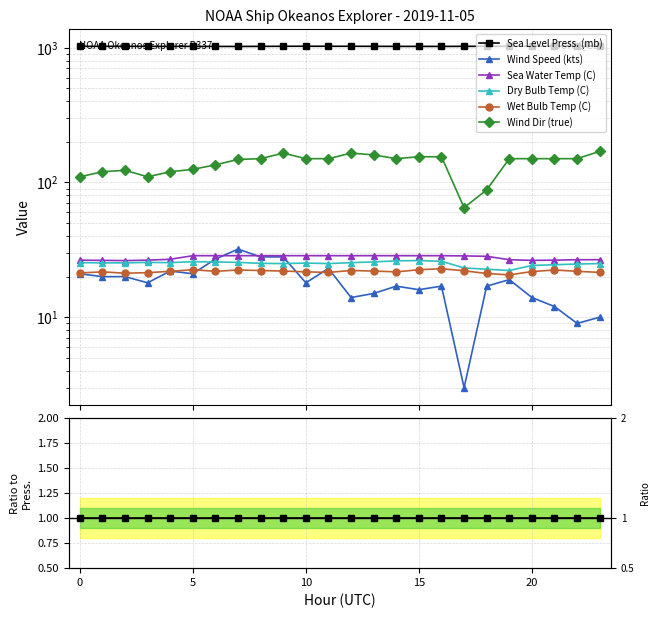

True or false: Wind Speed (kts) and Wet Bulb Temp (C) cross at least once.

True